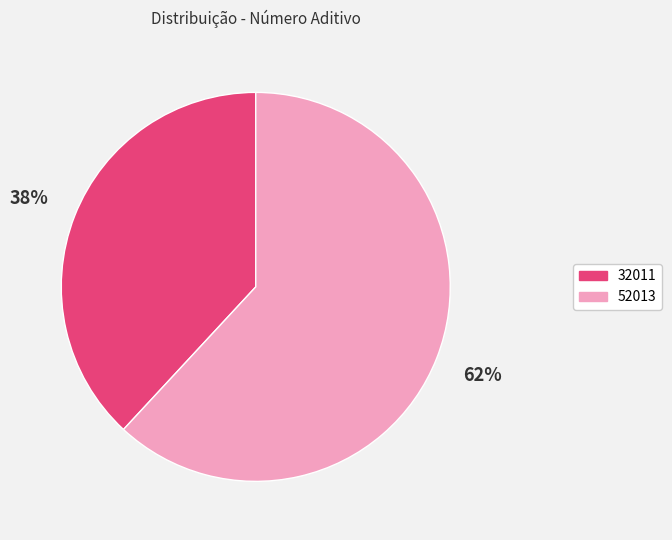

Which category has the smallest portion of the pie?

32011